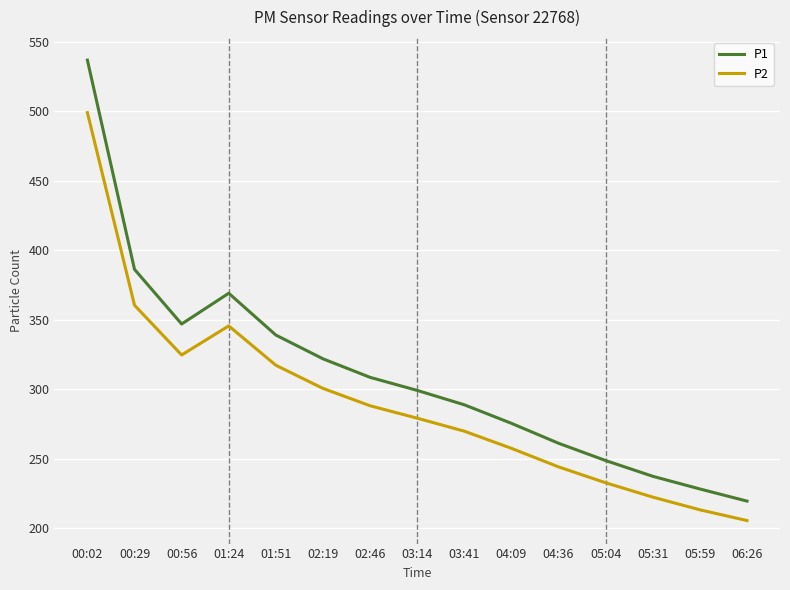

Is it true that P2 equals 222.3 at 05:31?

True